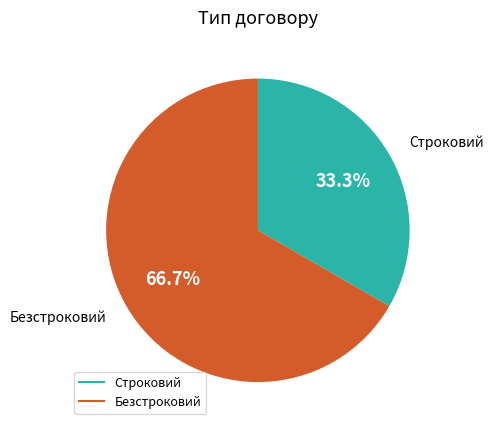

Is it true that Строковий is 46% of the pie?

False